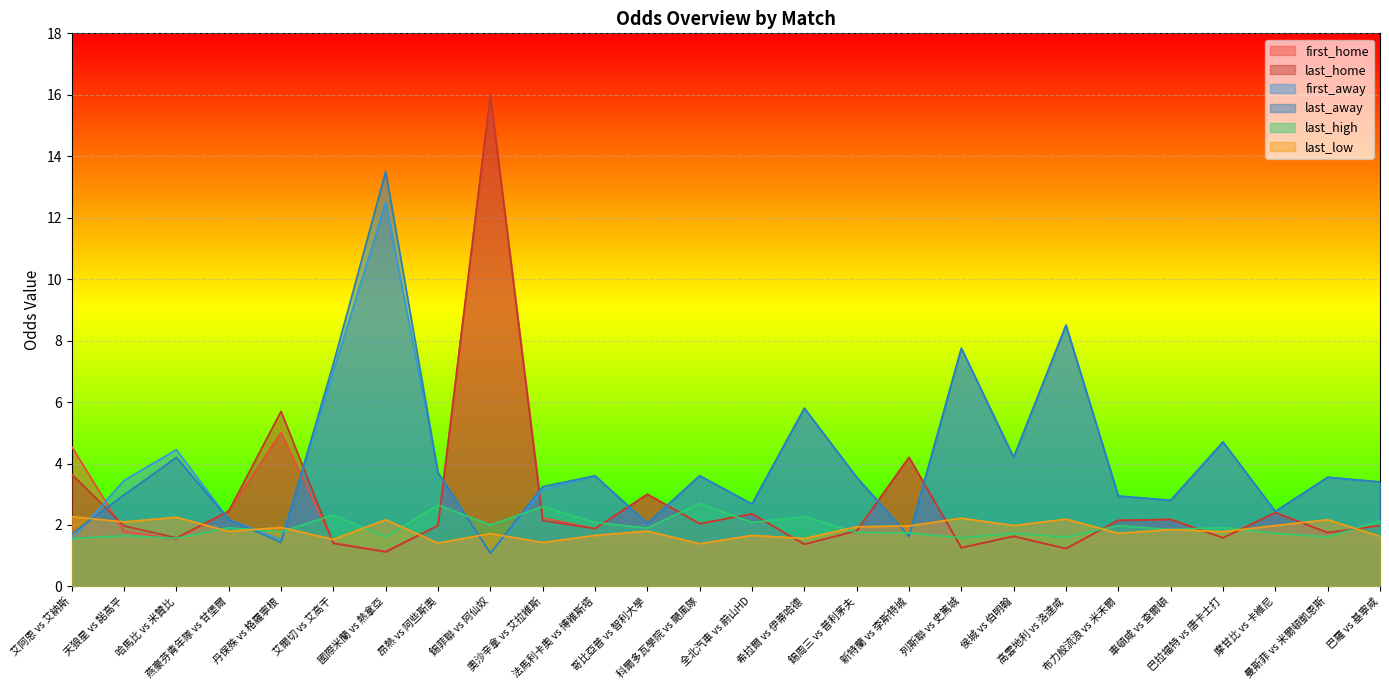

True or false: last_high has more than 2 interior local peaks.

True